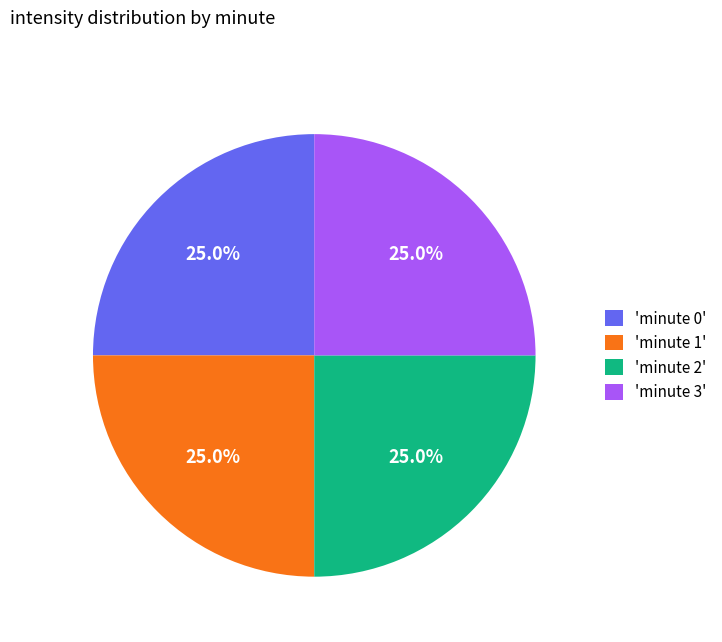

How many segments does this pie chart have?

4